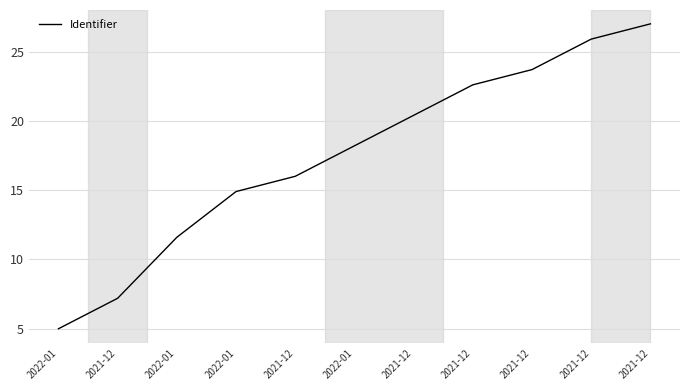

Is it true that the value at 2021-12 is 38.5?

False